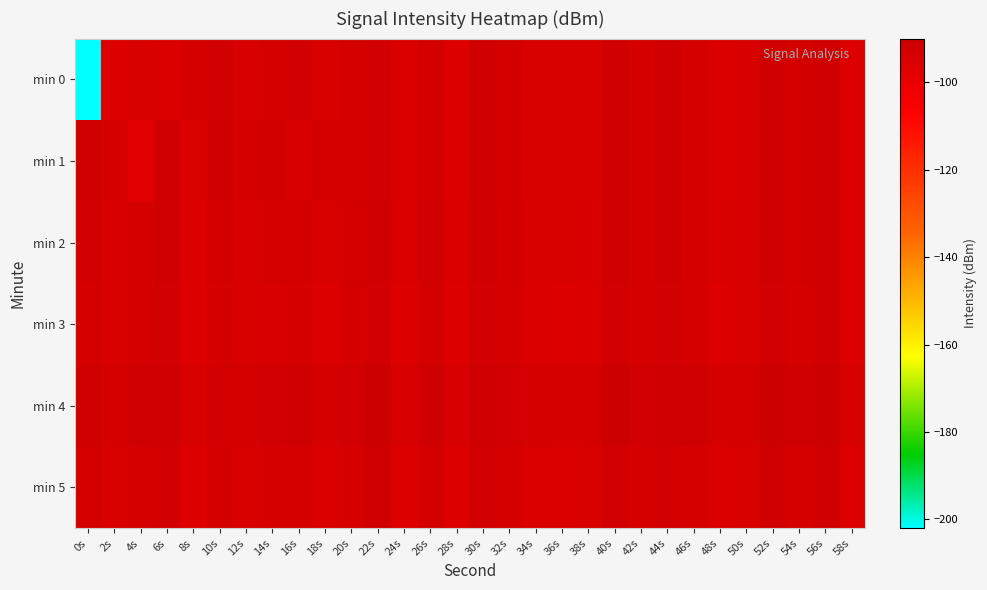

Which category has the highest value in the min 3 series?

0s